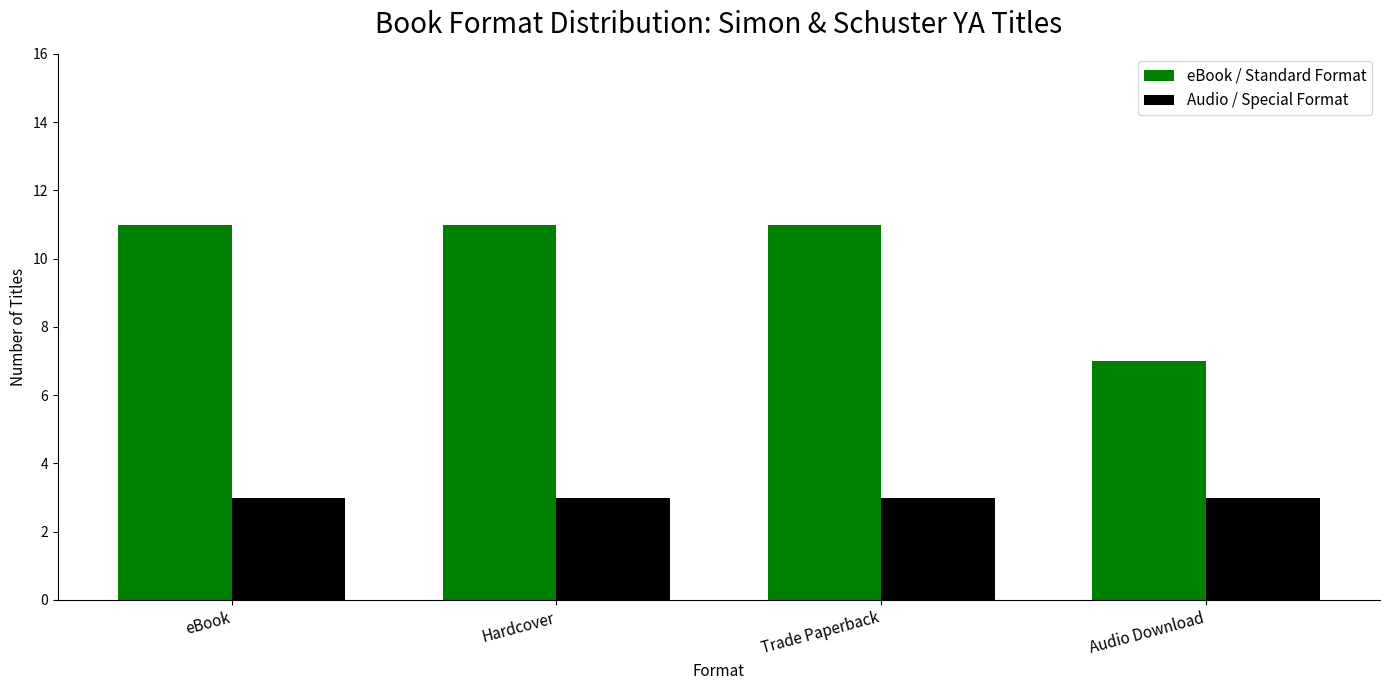

What is the approximate value of eBook / Standard Format at Hardcover?

11